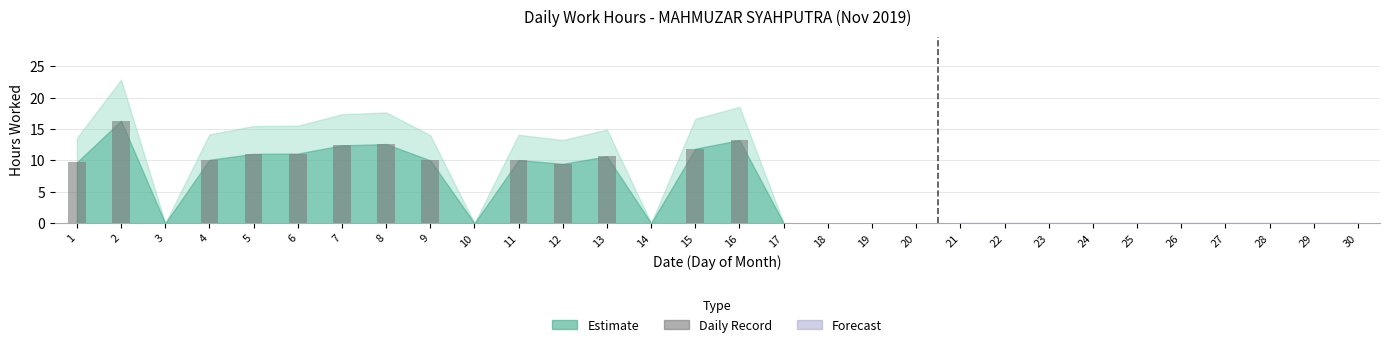

Count the number of data series in this chart.

1